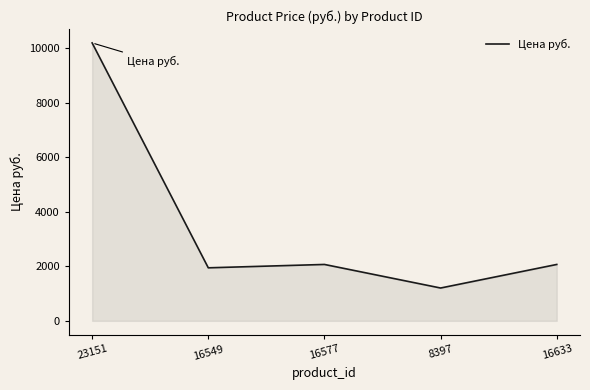

What is the difference between the second highest and minimum values?

865.2